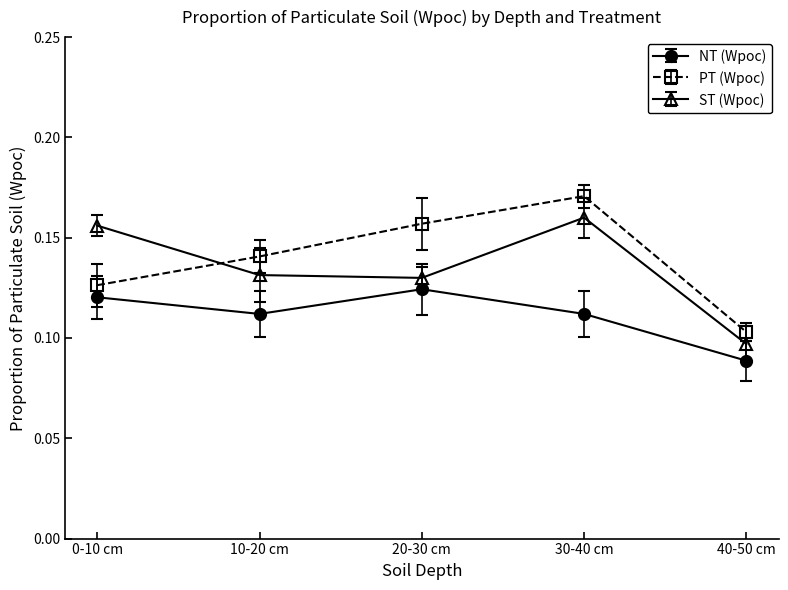

In NT (Wpoc), how many points are lower than both neighbors (excluding endpoints)?

1